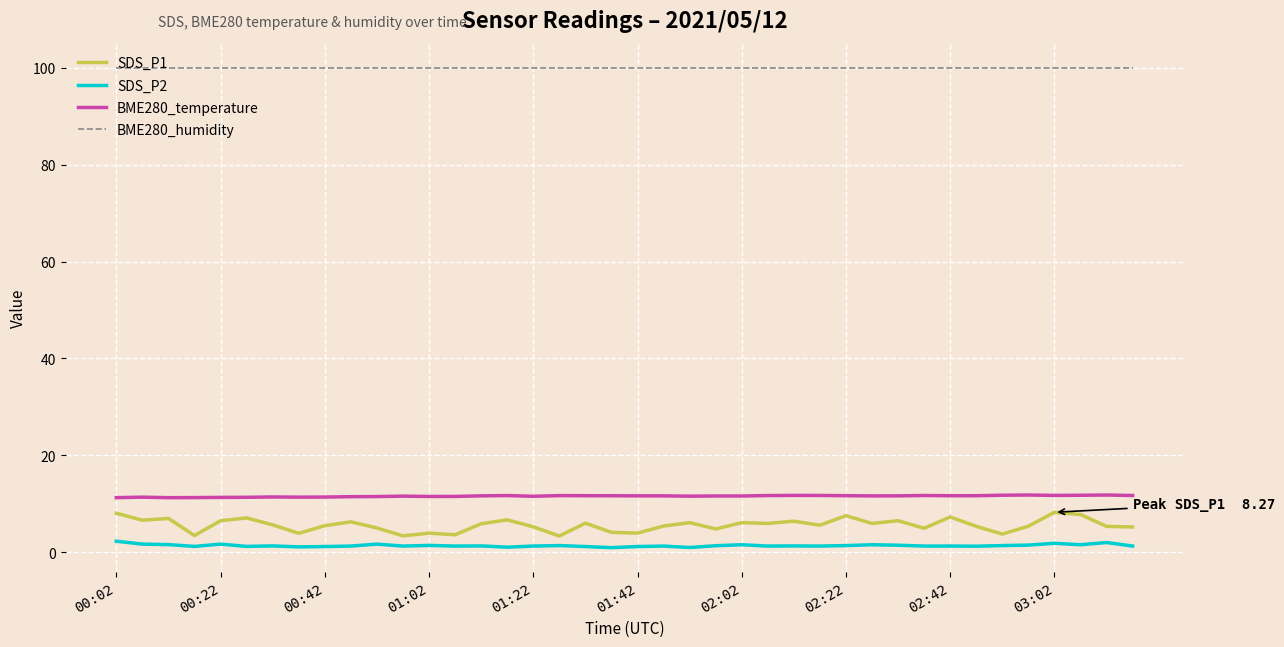

True or false: BME280_temperature and BME280_humidity intersect in this chart.

False